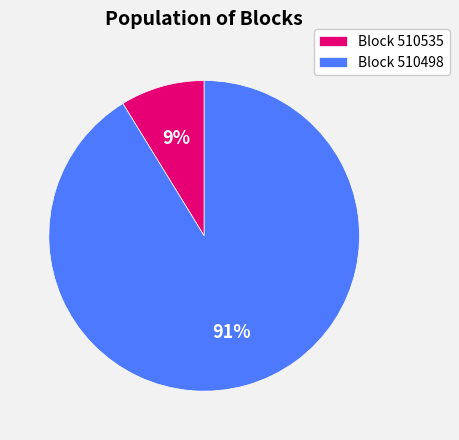

Between Block 510535 and Block 510498, which is larger?

Block 510498